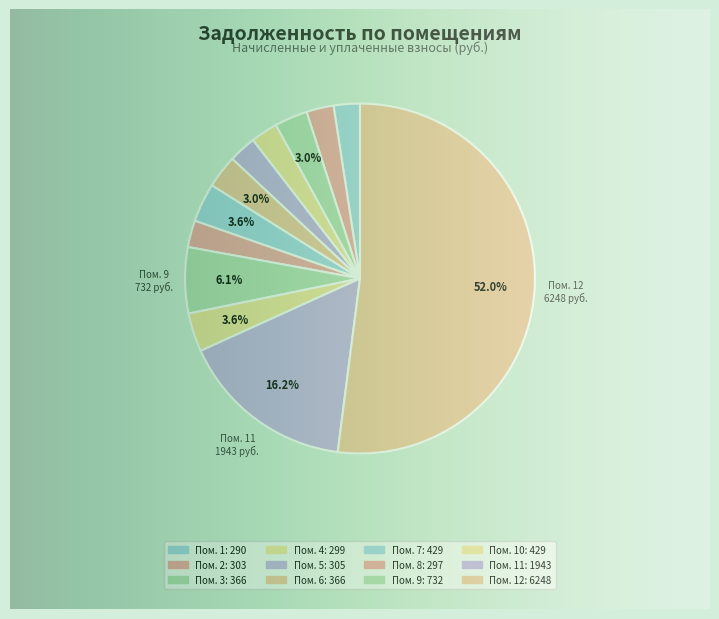

To the nearest percent, what is the average slice percentage?

8%